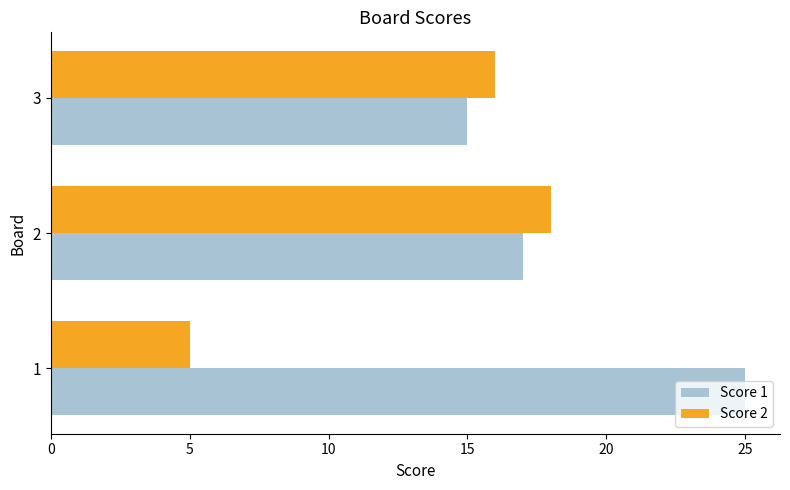

What is the difference between the second highest and minimum values in the Score 2 series?

11